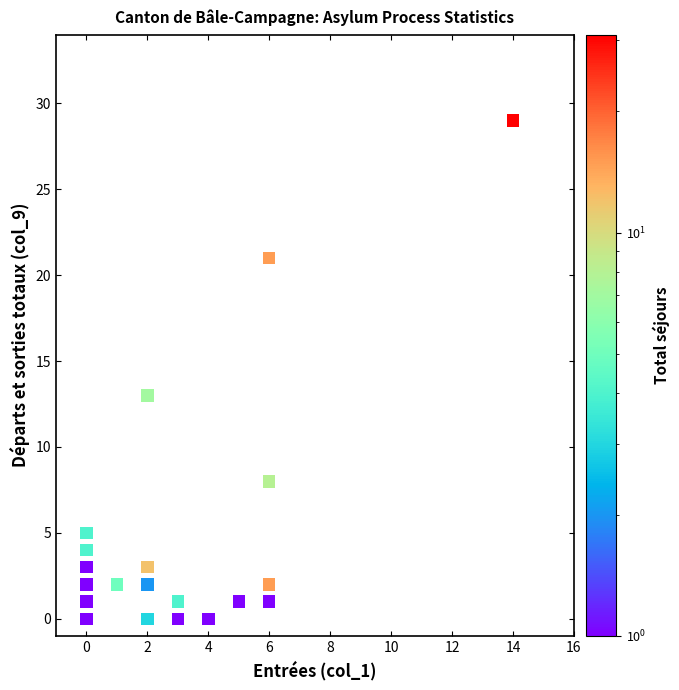

What Y value in the scatter plot is closest to 14?

13